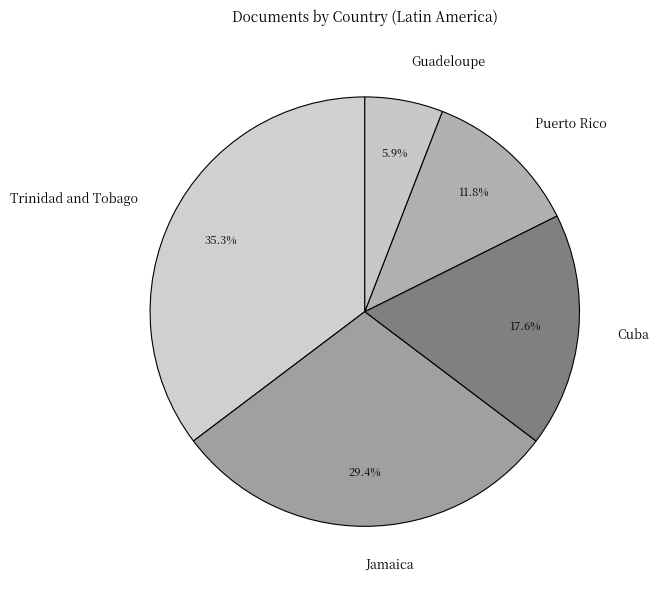

Rank the categories by value from lowest to highest.

Guadeloupe, Puerto Rico, Cuba, Jamaica, Trinidad and Tobago